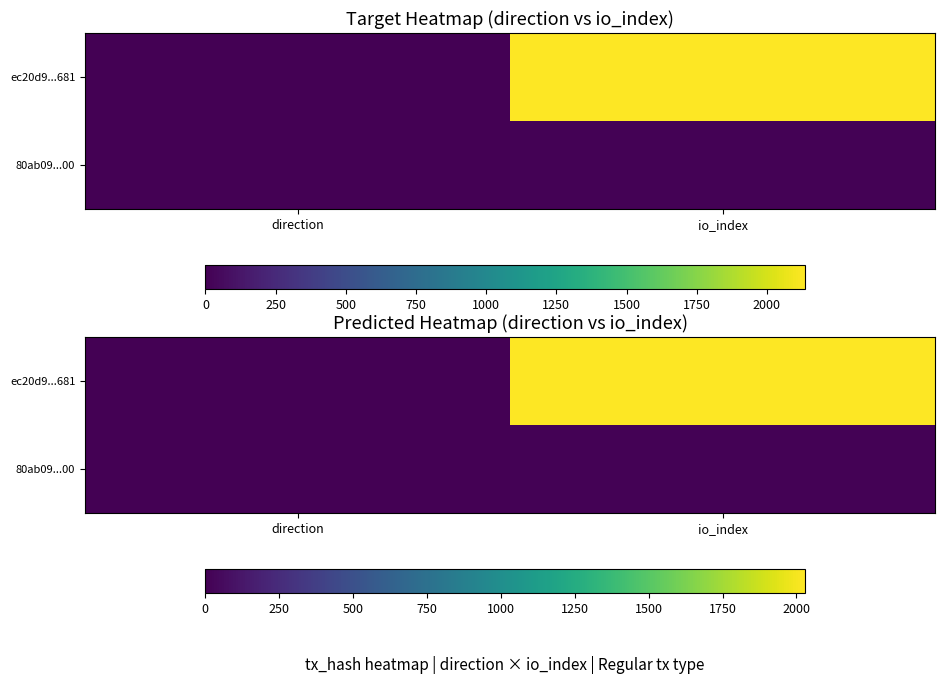

Between direction and io_index, which is larger?

io_index